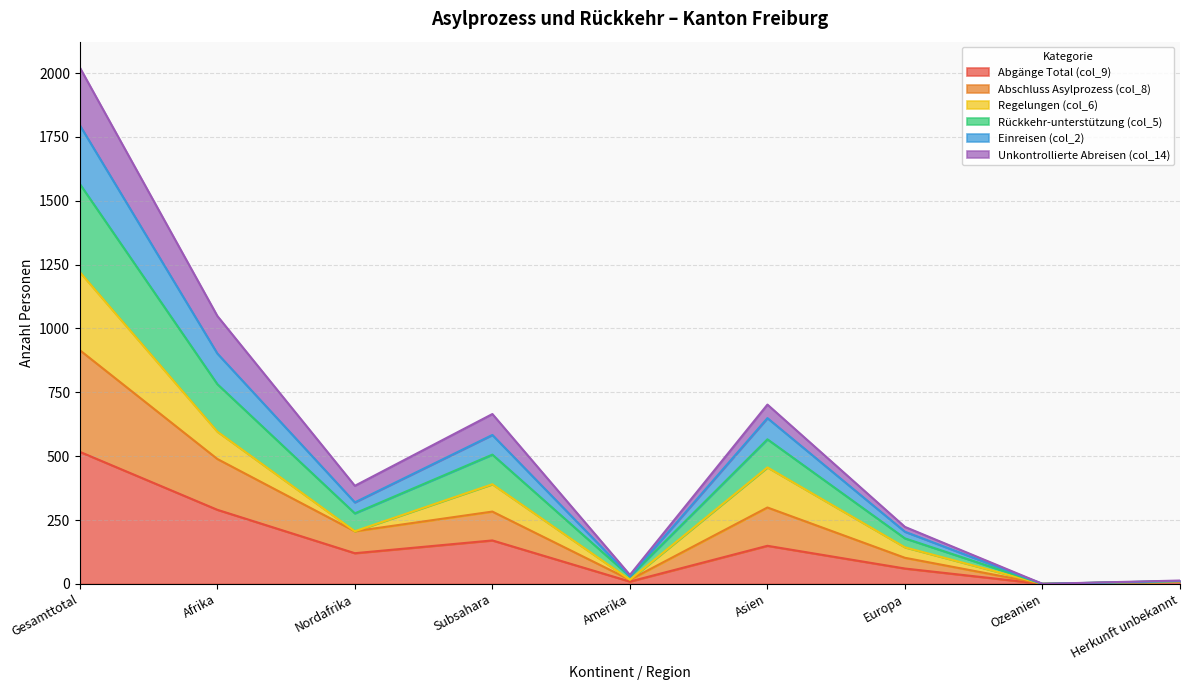

The Abgänge Total (col_9) series shows 149 at Asien. True or false?

True